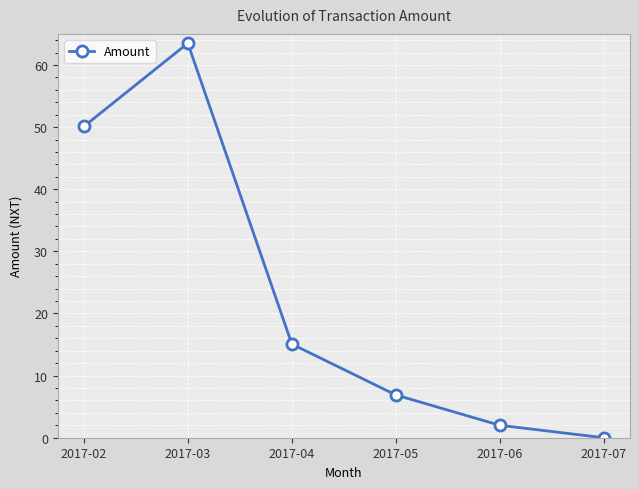

Is this an area chart (filled region under the line)?

No